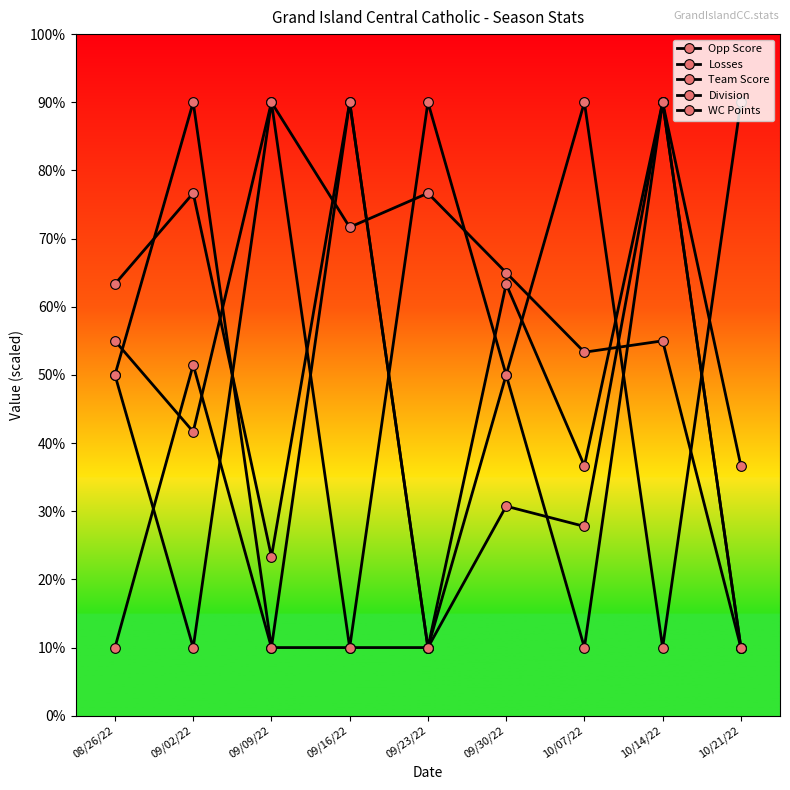

At how many categories does at least one series exceed 12?

9